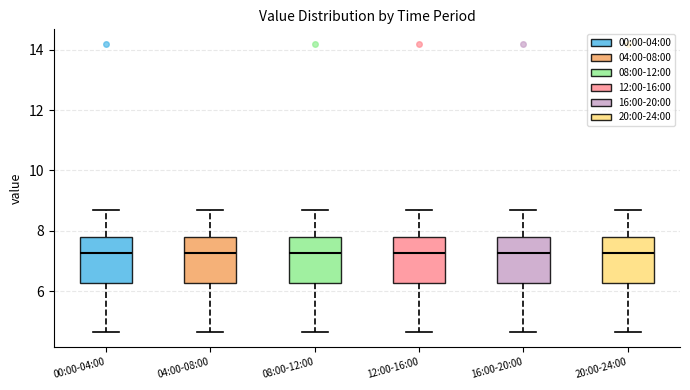

Reading left to right, transcribe this box plot: for each box, give where its median line is, the range the box spans, and where its two whiskers end, as read against the y-axis. The values are not printed on the chart, so give them approximately, as read against the axis.

00:00-04:00: median 7.2, box 6.2 to 7.8, whiskers 4.6 to 8.8
04:00-08:00: median 7.2, box 6.2 to 7.8, whiskers 4.6 to 8.8
08:00-12:00: median 7.2, box 6.2 to 7.8, whiskers 4.6 to 8.8
12:00-16:00: median 7.2, box 6.2 to 7.8, whiskers 4.6 to 8.8
16:00-20:00: median 7.2, box 6.2 to 7.8, whiskers 4.6 to 8.8
20:00-24:00: median 7.2, box 6.2 to 7.8, whiskers 4.6 to 8.8